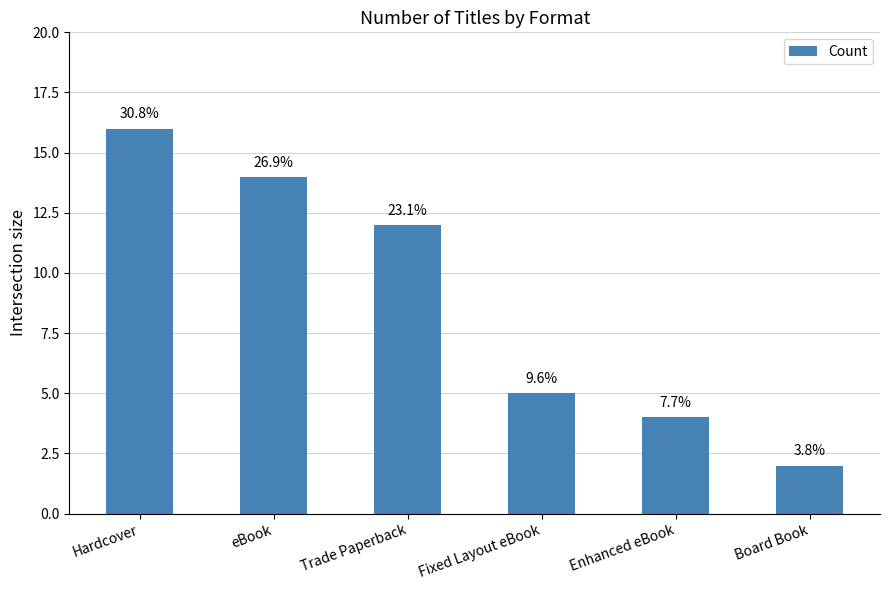

Are the bars horizontal?

No